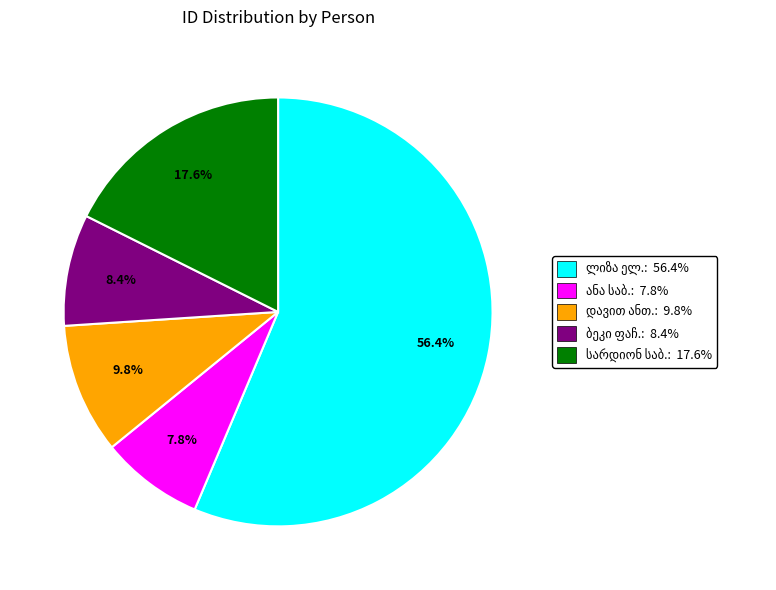

Is there any slice that represents more than half of the pie?

Yes